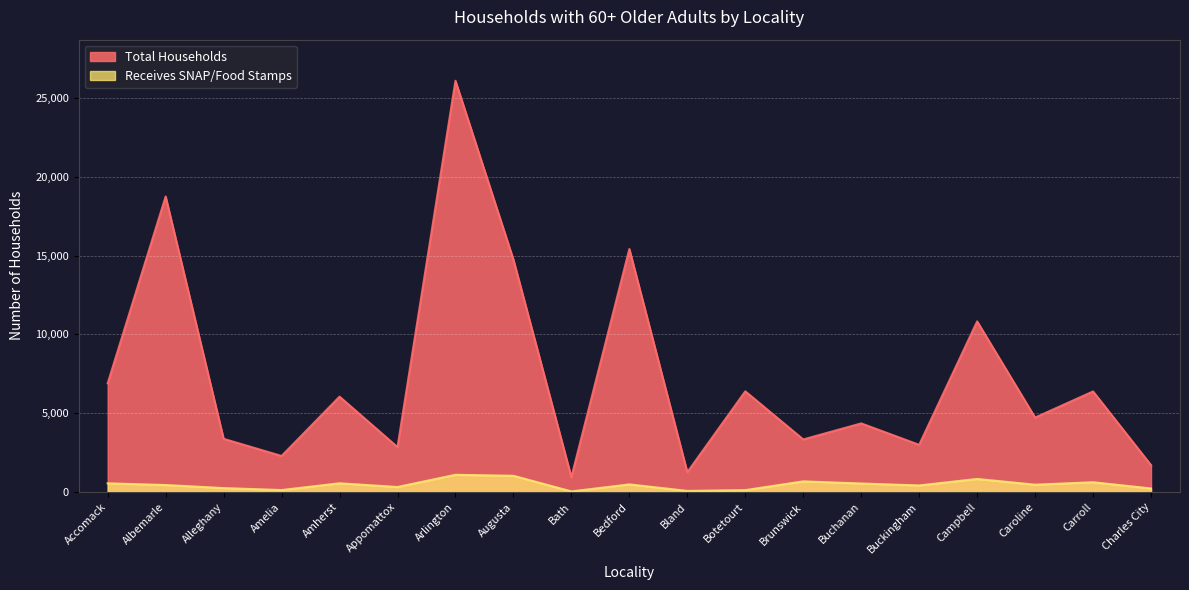

What position from the right is Albemarle?

18